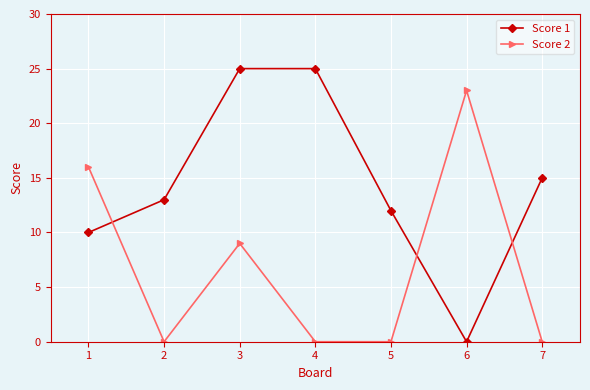

Where do Score 1 and Score 2 first cross each other?

1 and 2